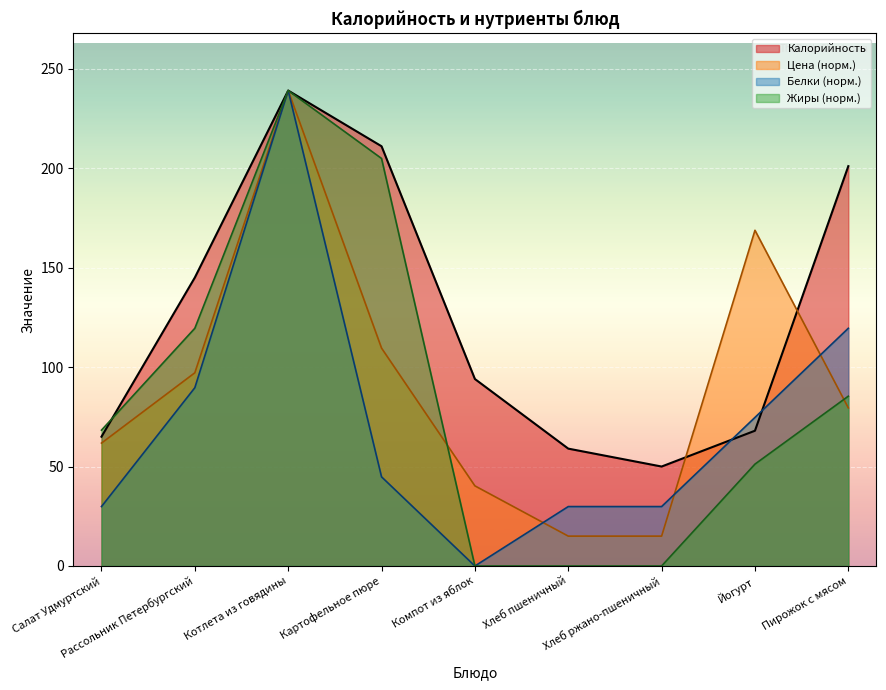

At which category does the chart reach its minimum across all series?

Компот из яблок